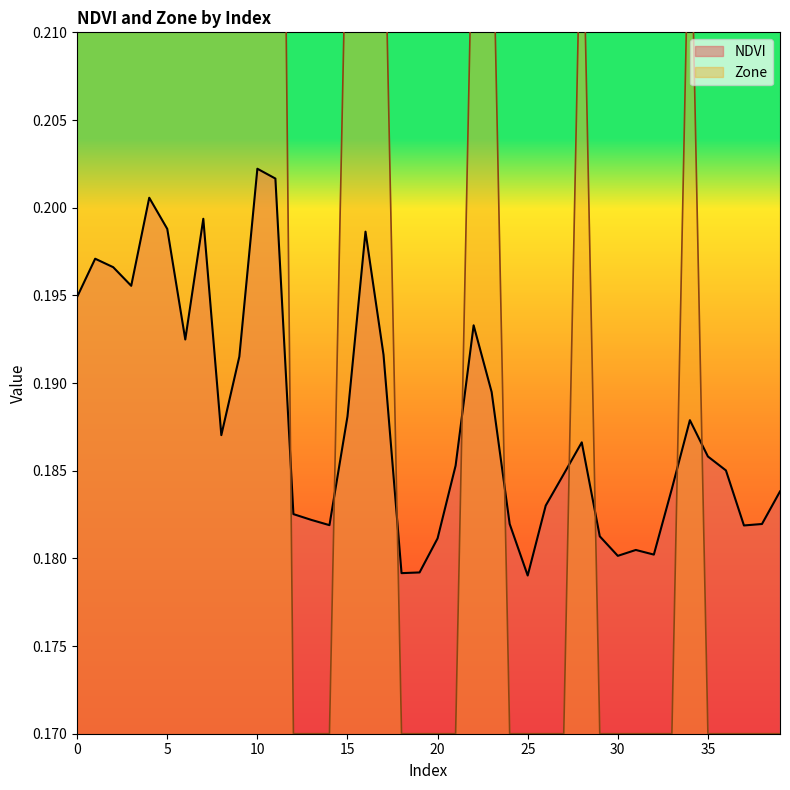

How many lines are shown in the chart?

2